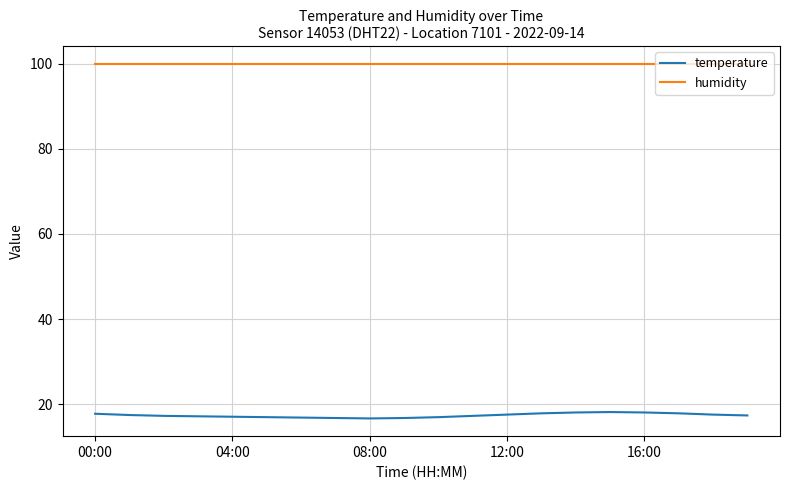

Which series has the largest total across all categories?

humidity